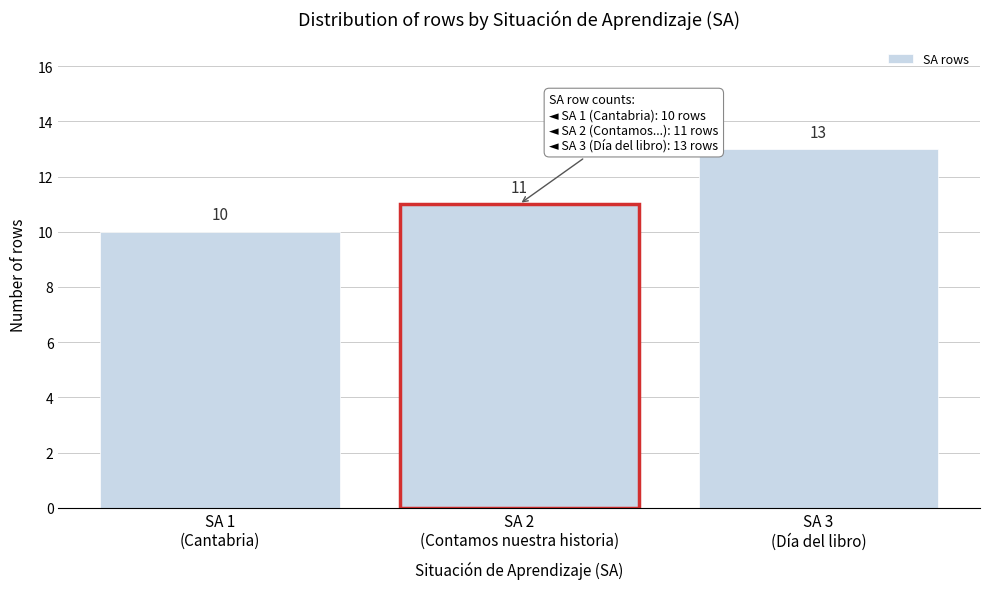

Reading left to right, what are all the values shown in this chart?

10	11	13